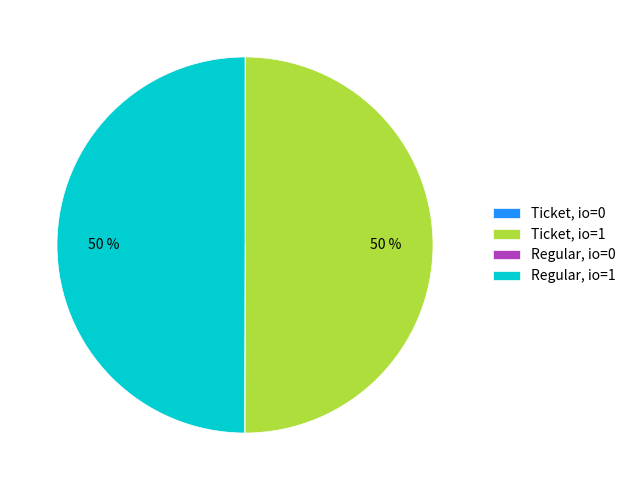

To the nearest percent, what is the difference between the largest and smallest slice percentages?

50%